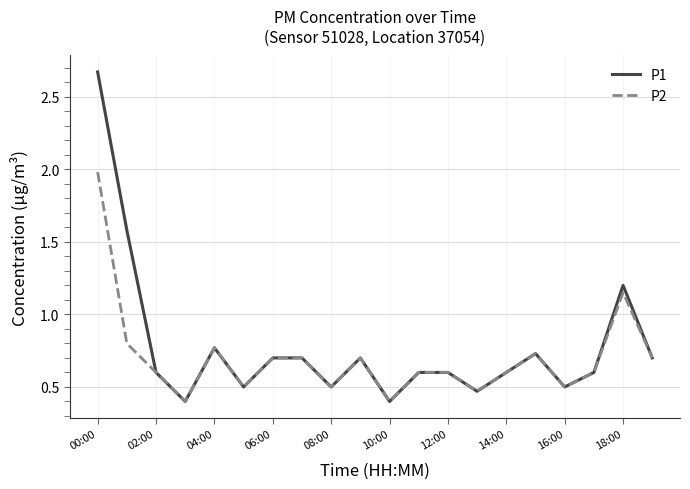

What is the minimum value shown in the chart?

0.4